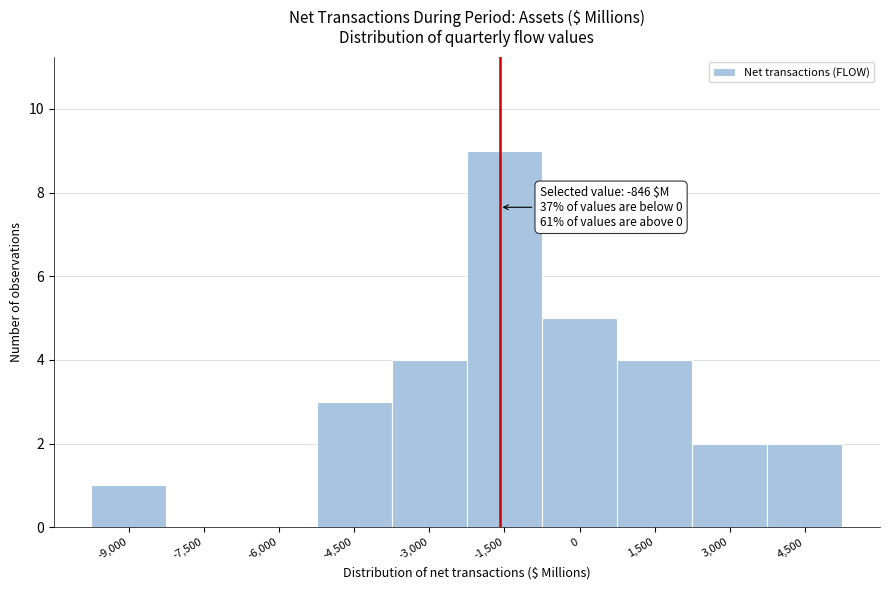

Reading right to left, transcribe all the data shown in this chart.

4,500=2	3,000=2	1,500=4	0=5	-1,500=9	-3,000=4	-4,500=3	-6,000=0	-7,500=0	-9,000=1